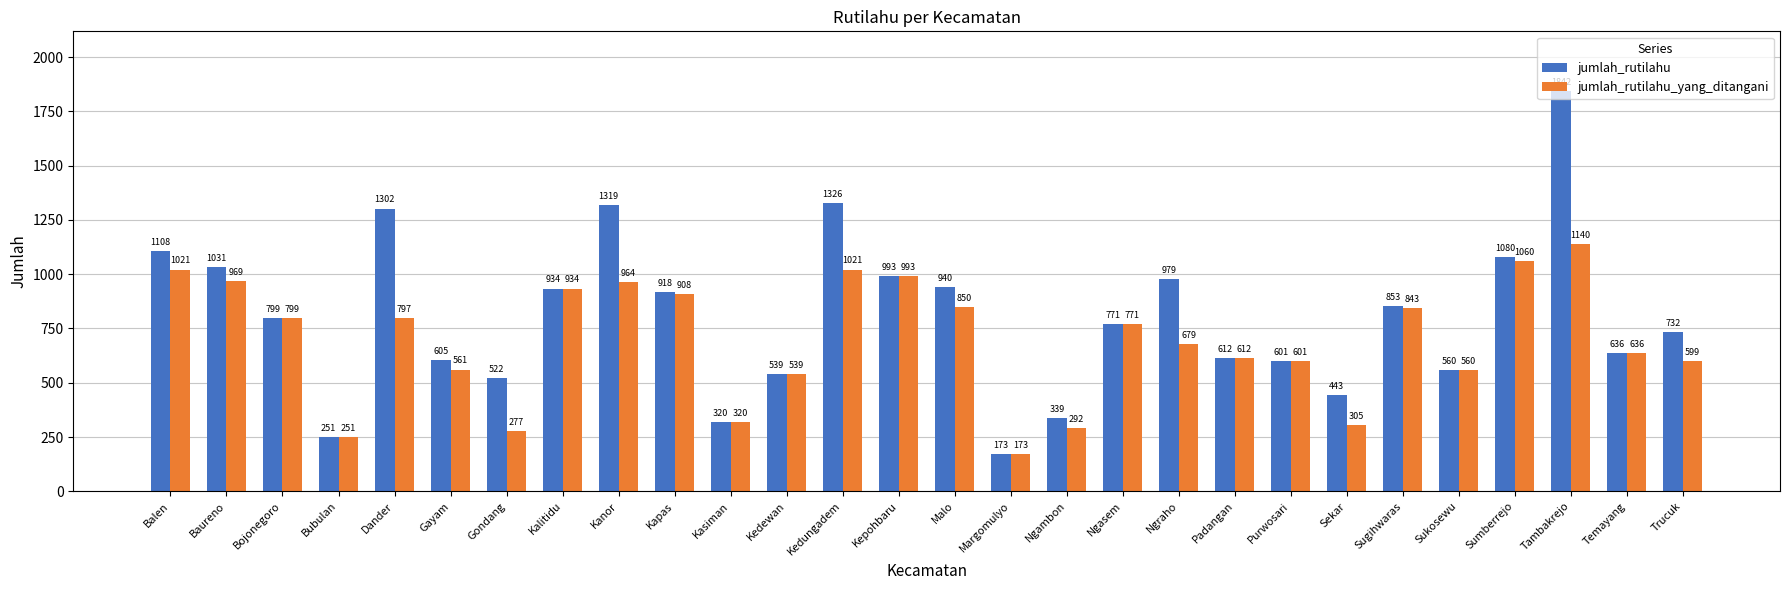

Is it true that jumlah_rutilahu_yang_ditangani equals 171 at Ngraho?

False